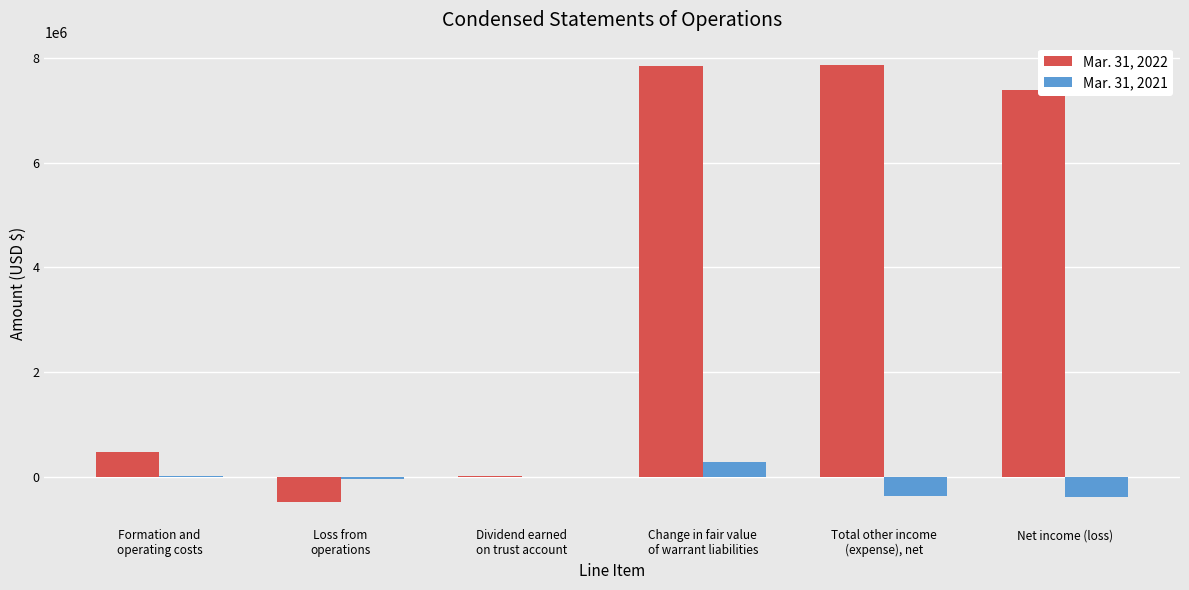

Which series has the largest range (max minus min)?

Mar. 31, 2022